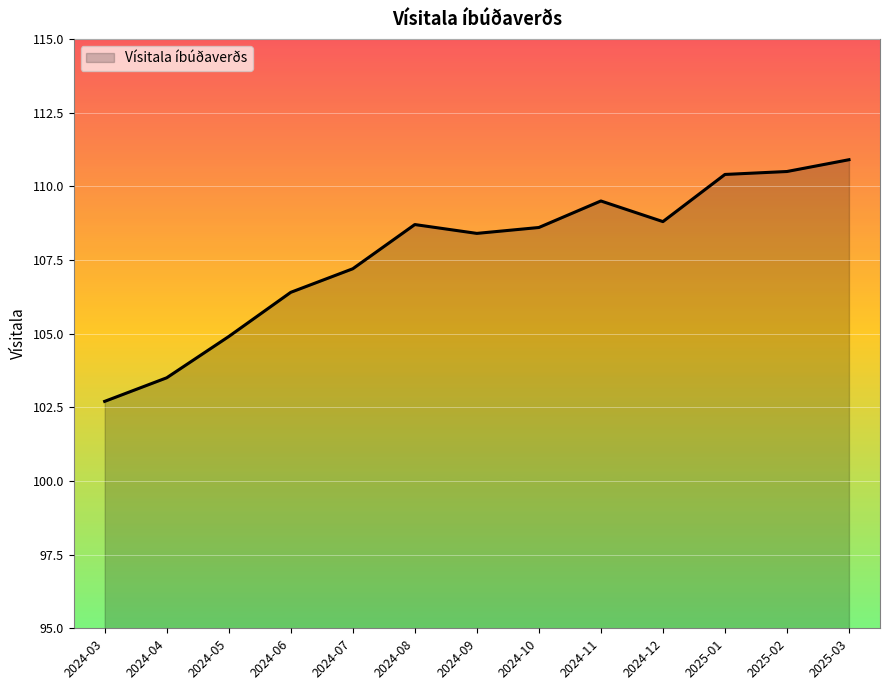

Reading left to right, extract all data points from this chart.

102.7	103.5	104.9	106.4	107.2	108.7	108.4	108.6	109.5	108.8	110.4	110.5	110.9